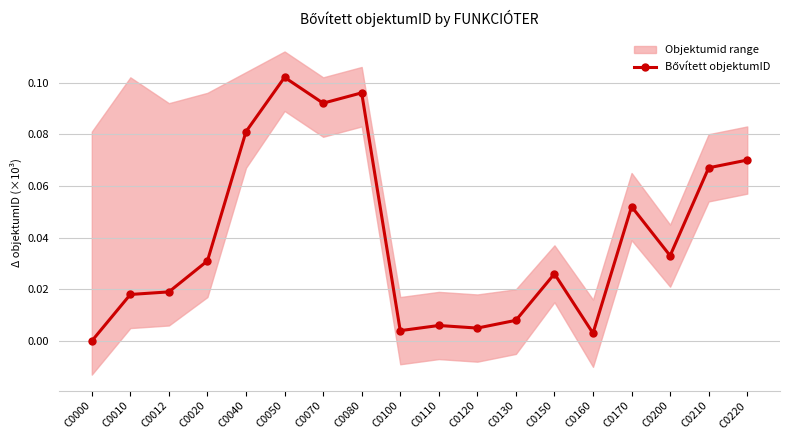

What is the value of the 6th point from the left?

0.1